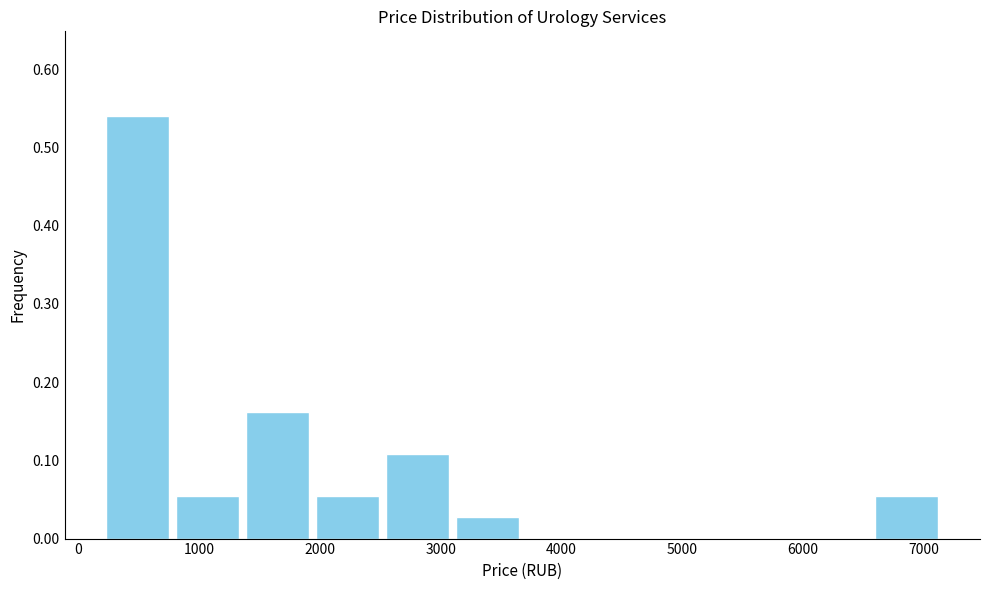

How tall is the bar that spans 6600 to 7200 on the x-axis? Neither the bar edges nor the heights are printed on the chart, so give them approximately, as read against the axes.

0.05